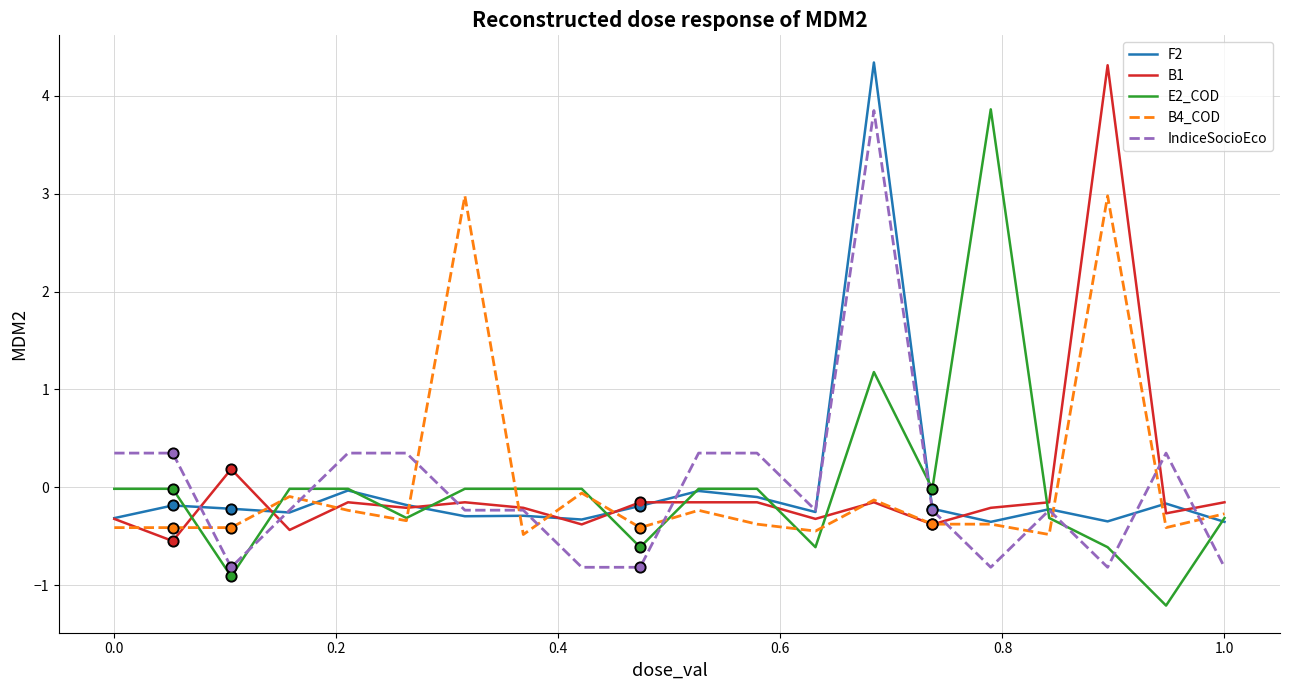

What are all the series names shown in the legend?

F2, B1, E2_COD, B4_COD, IndiceSocioEco